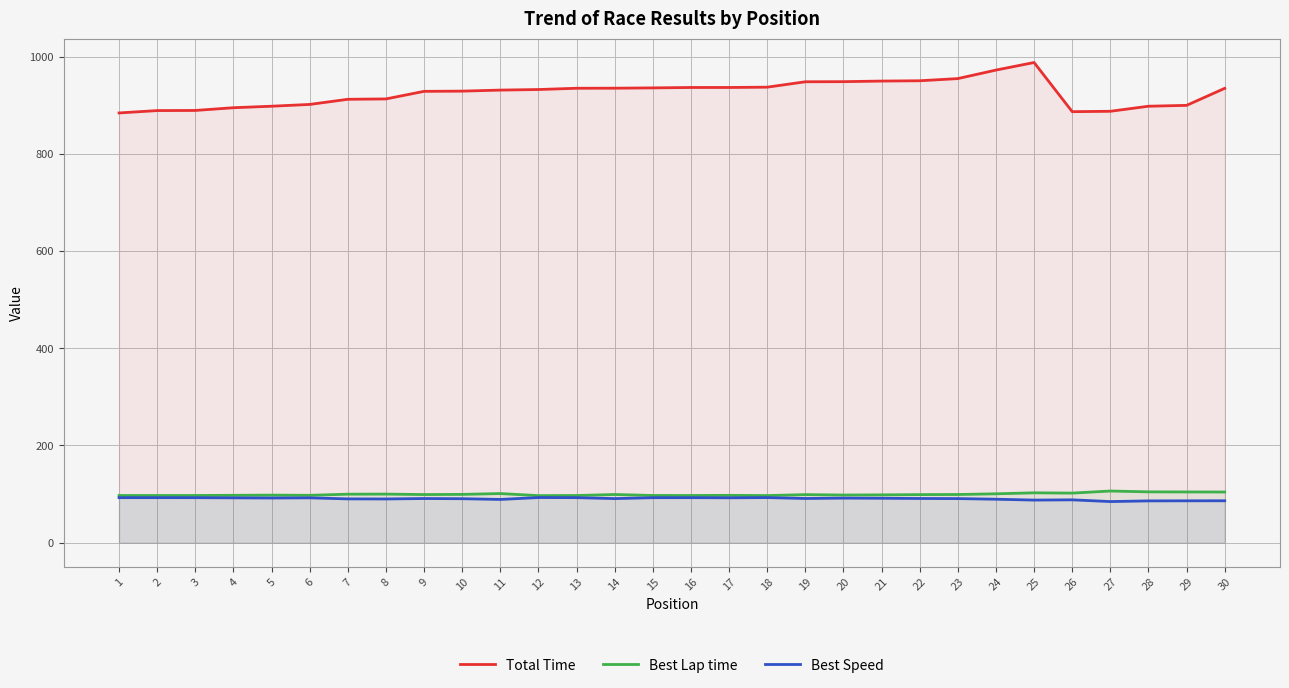

Reading right to left, transcribe all the data shown in this chart.

Total Time: 30=934.8	29=899.7	28=897.9	27=887.5	26=886.7	25=987.9	24=972.3	23=954.8	22=950.3	21=949.7	20=948.5	19=948.2	18=937.1	17=936.5	16=936.5	15=935.7	14=935.1	13=934.9	12=932.3	11=931.1	10=929.0	9=928.6	8=913.0	7=912.2	6=901.6	5=897.9	4=894.9	3=889.2	2=889.0	1=884.1
Best Lap time: 30=104.3	29=104.4	28=104.6	27=106.3	26=102.0	25=102.6	24=100.6	23=99.2	22=98.9	21=98.4	20=98.1	19=98.9	18=97.0	17=97.4	16=97.1	15=97.2	14=99.2	13=97.1	12=96.9	11=101.1	10=99.4	9=99.0	8=100.0	7=99.8	6=97.5	5=97.9	4=97.5	3=97.2	2=97.1	1=97.1
Best Speed: 30=86.3	29=86.2	28=86.0	27=84.6	26=88.2	25=87.7	24=89.5	23=90.8	22=91.0	21=91.4	20=91.7	19=91.0	18=92.8	17=92.4	16=92.7	15=92.6	14=90.8	13=92.7	12=92.9	11=89.0	10=90.5	9=90.9	8=90.0	7=90.2	6=92.3	5=92.0	4=92.3	3=92.6	2=92.7	1=92.7